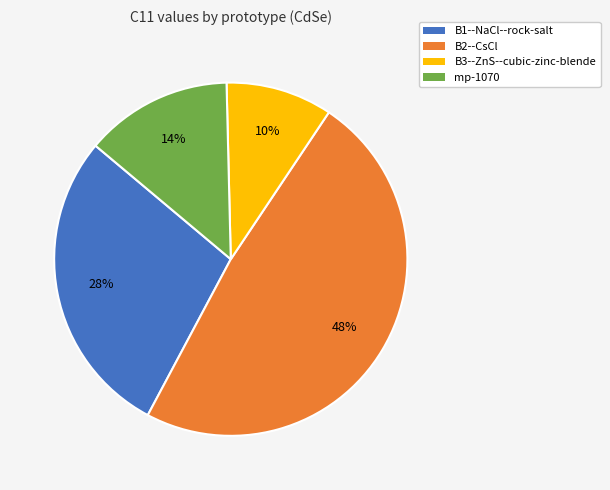

Is it true that B1--NaCl--rock-salt is 39% of the pie?

False